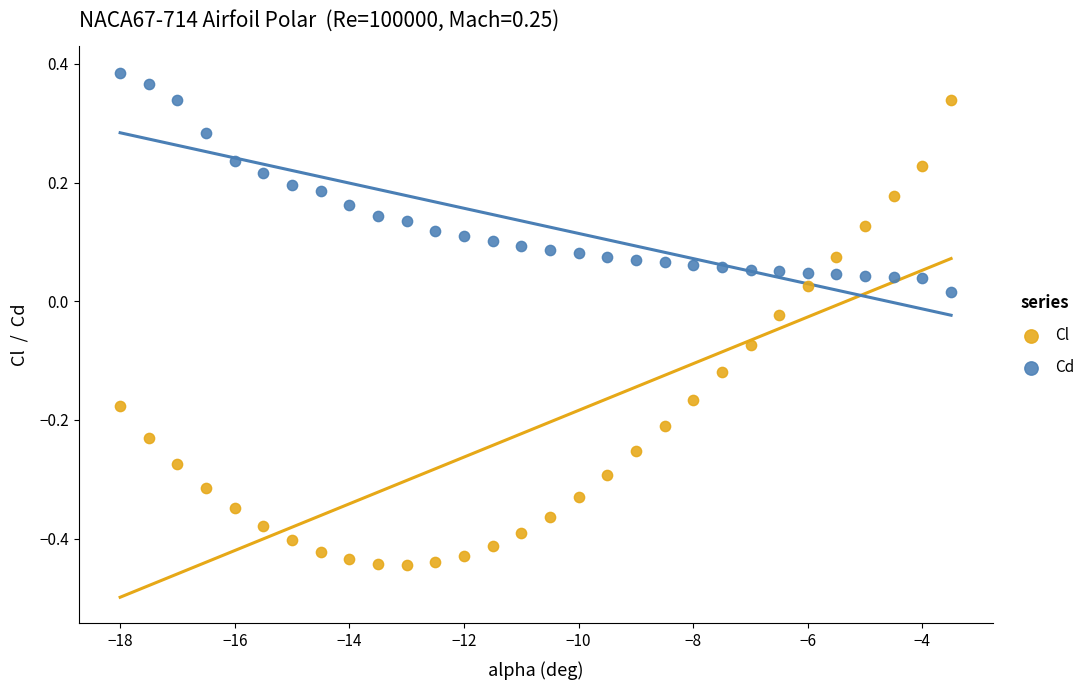

Across all data points, what is the range of Y values (max minus min)?

0.8